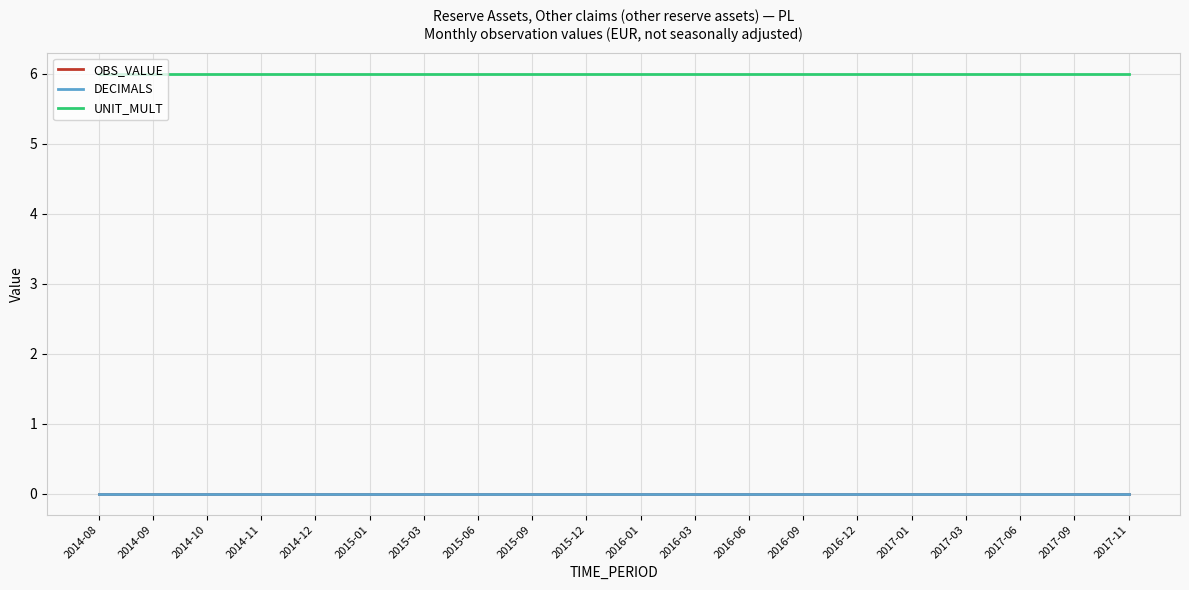

Does the chart display data point markers on the line(s)?

No